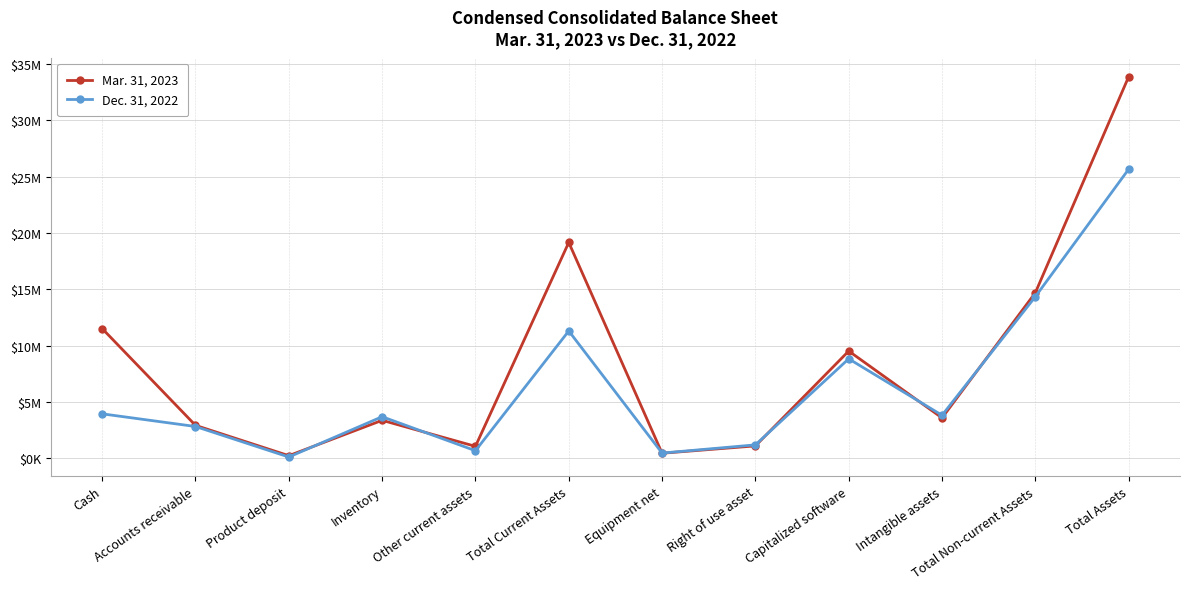

What is the difference between the maximum and minimum values in the Mar. 31, 2023 series?

33623551